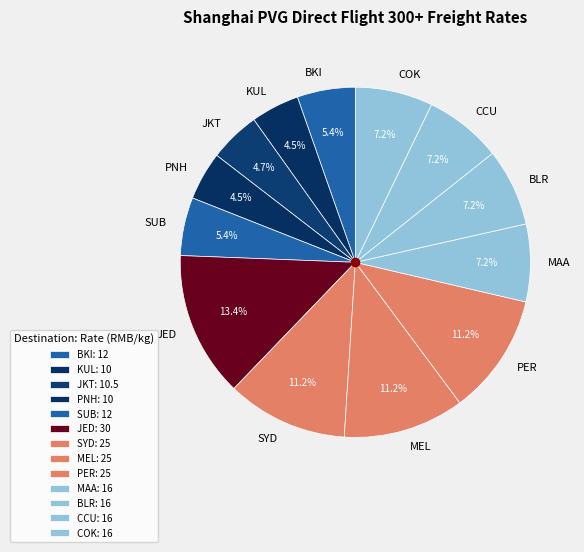

Combined, do BLR and PNH account for over 50%?

No